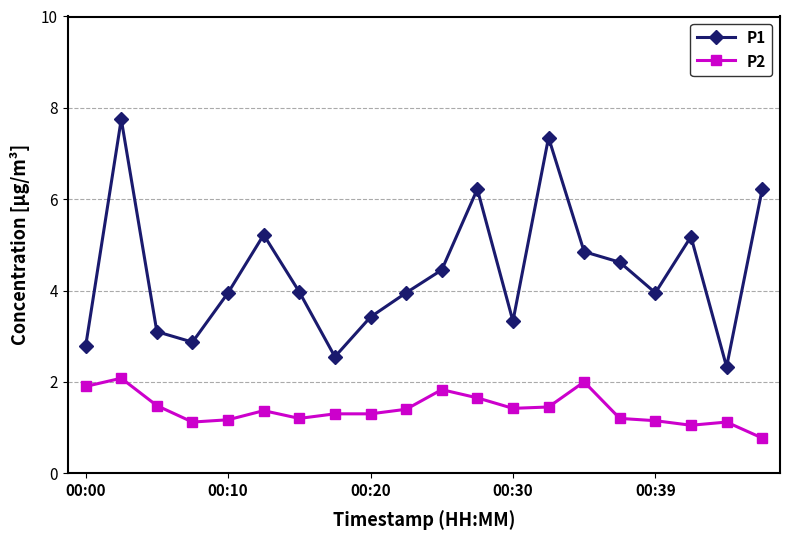

Which series has the largest total across all categories?

P1